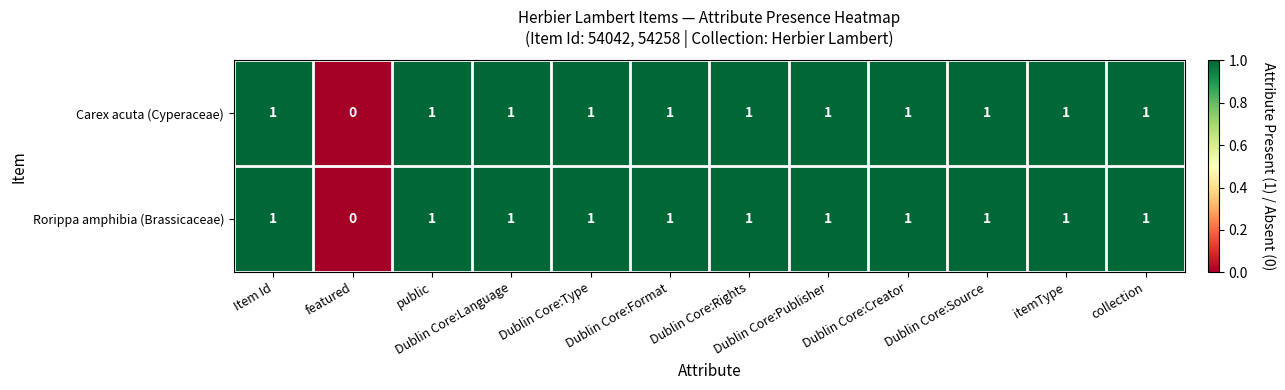

Is the value of Carex acuta (Cyperaceae) at Item Id greater than the value of Rorippa amphibia (Brassicaceae) at featured?

Yes